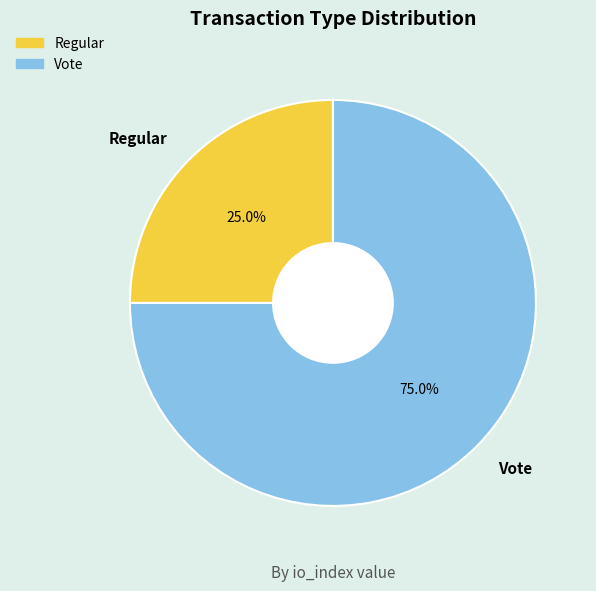

Is it true that Regular is 25% of the pie?

True